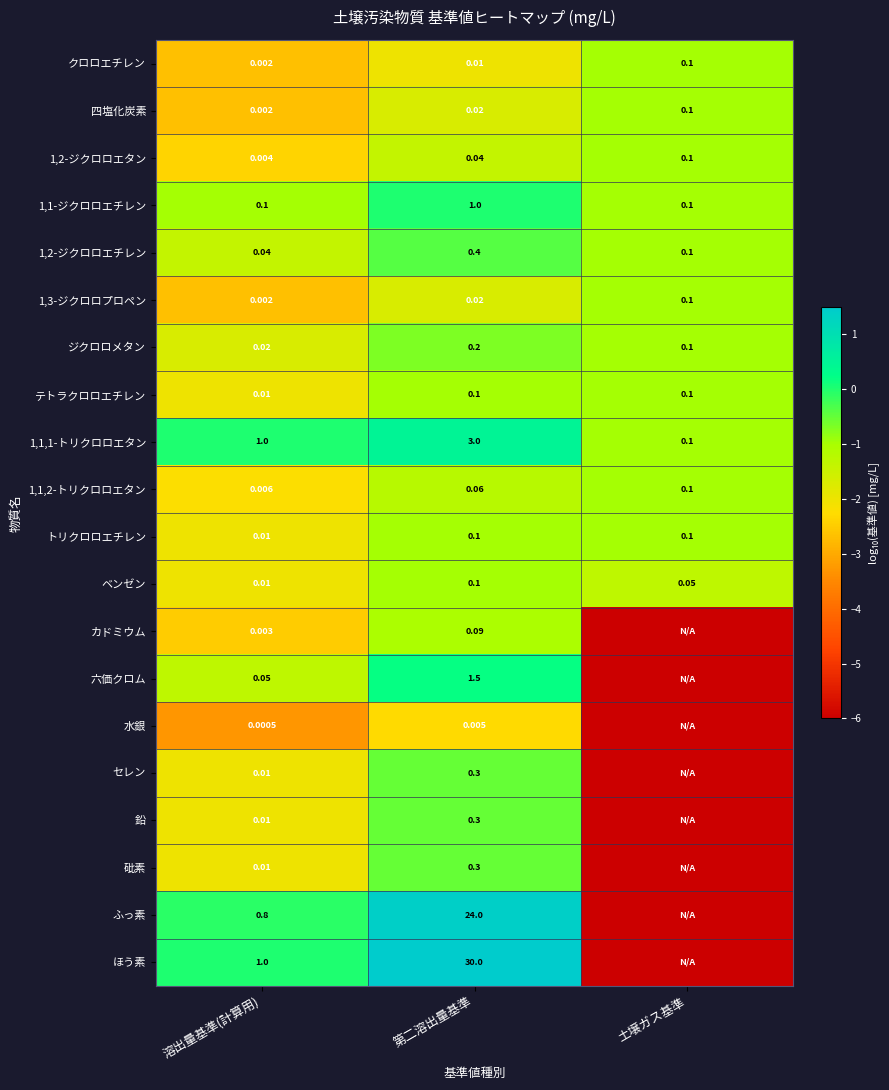

Rank the categories by 1,3-ジクロロプロペン value from highest to lowest.

土壌ガス基準, 第二溶出量基準, 溶出量基準(計算用)